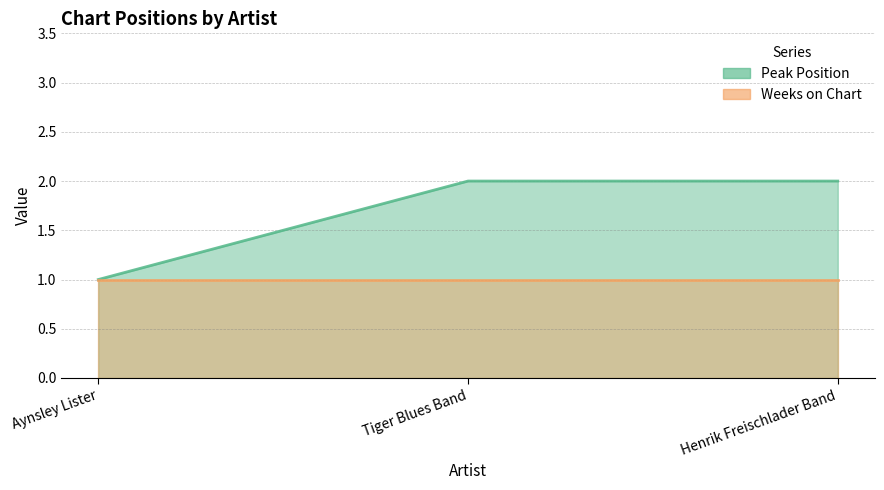

What is the change in value from Aynsley Lister to Henrik Freischlader Band?

+1